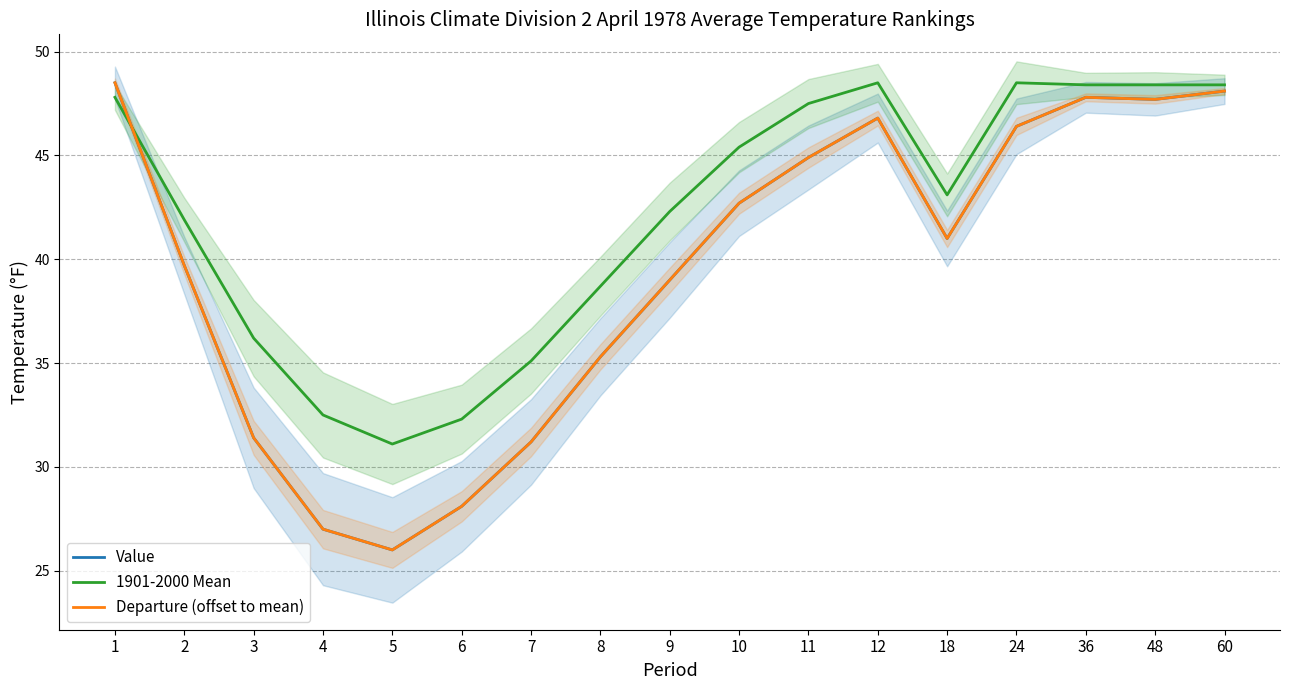

True or false: Departure (offset to mean) and 1901-2000 Mean intersect in this chart.

True